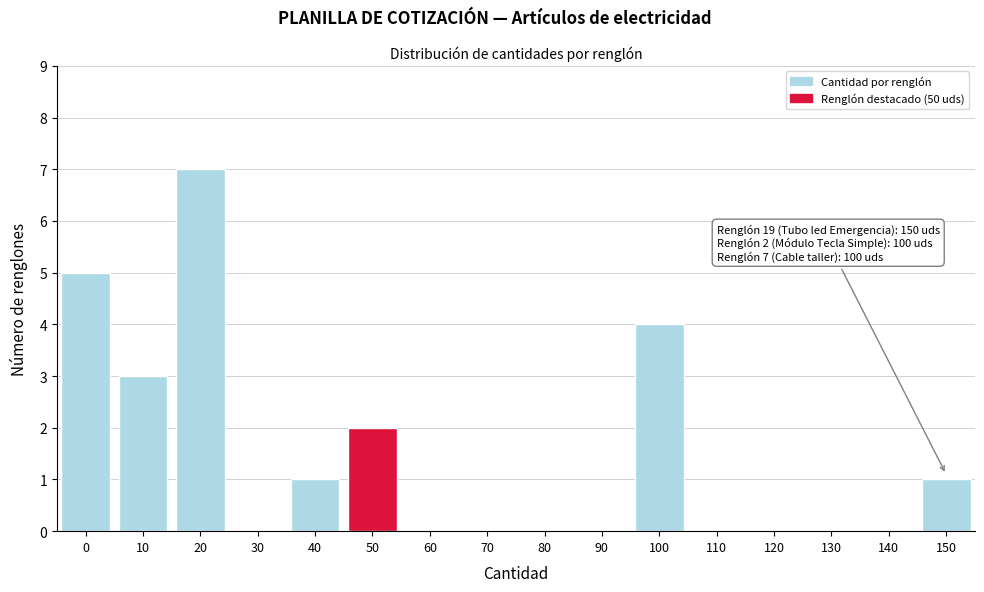

Reading left to right, extract all data points from this chart.

0=5	10=3	20=7	30=0	40=1	50=2	60=0	70=0	80=0	90=0	100=4	110=0	120=0	130=0	140=0	150=1